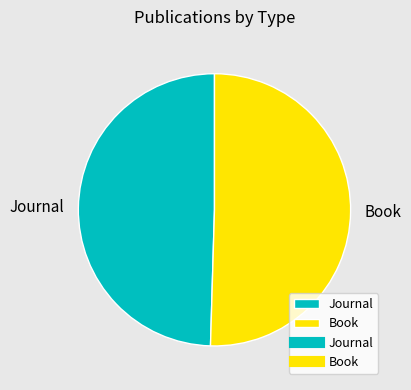

Combined, do Journal and Book account for over 50%?

Yes